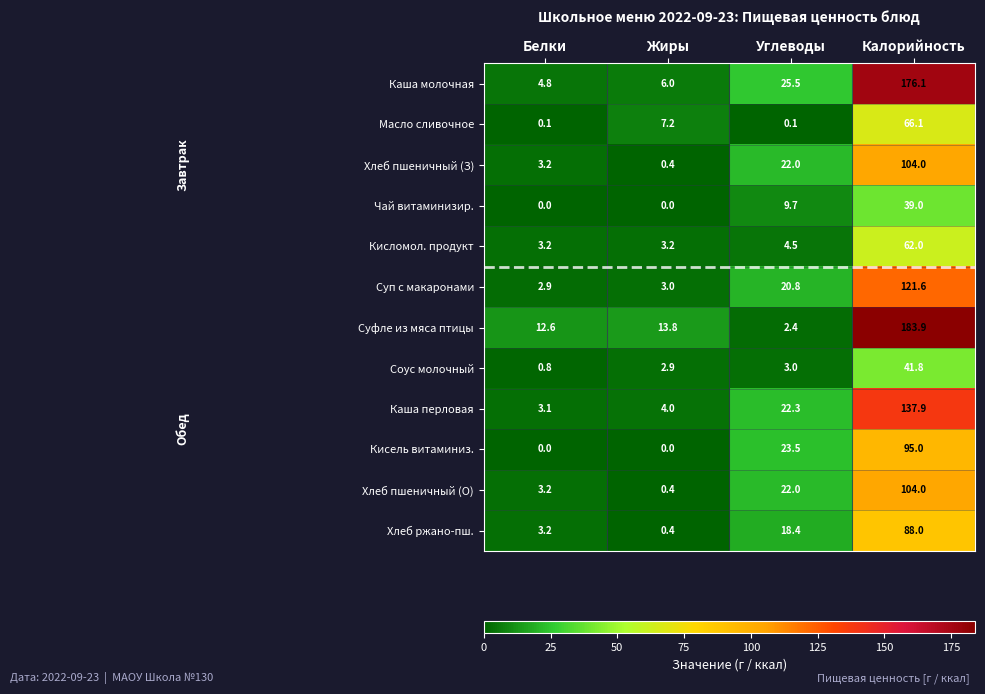

What is the spread (max minus min) of values at Жиры?

13.8